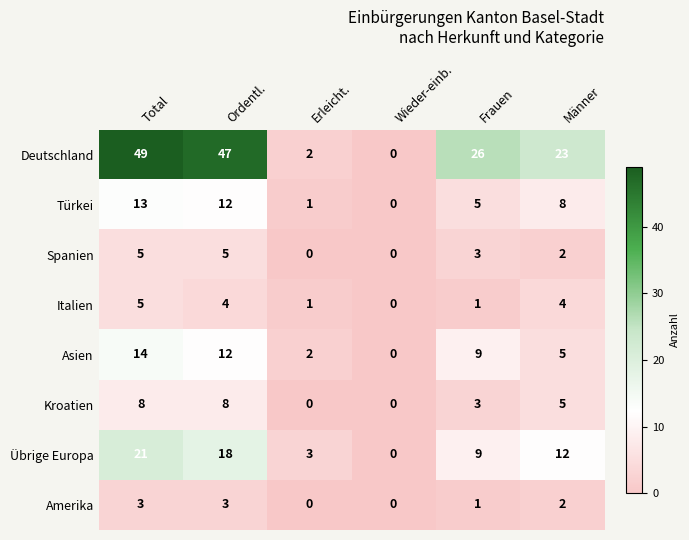

Where is Übrige Europa nearest to the value 10?

Frauen